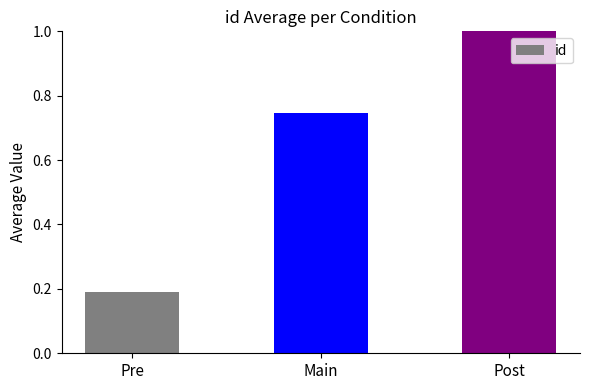

True or false: the data shows 0.1 at Pre.

False